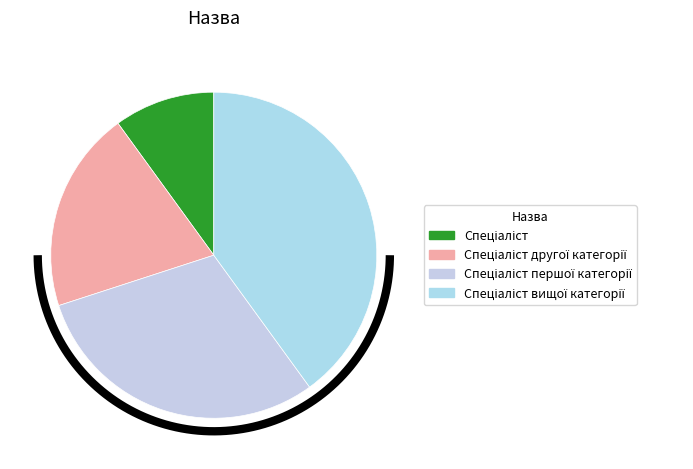

What portion of the pie excludes Спеціаліст першої категорії?

70.0%